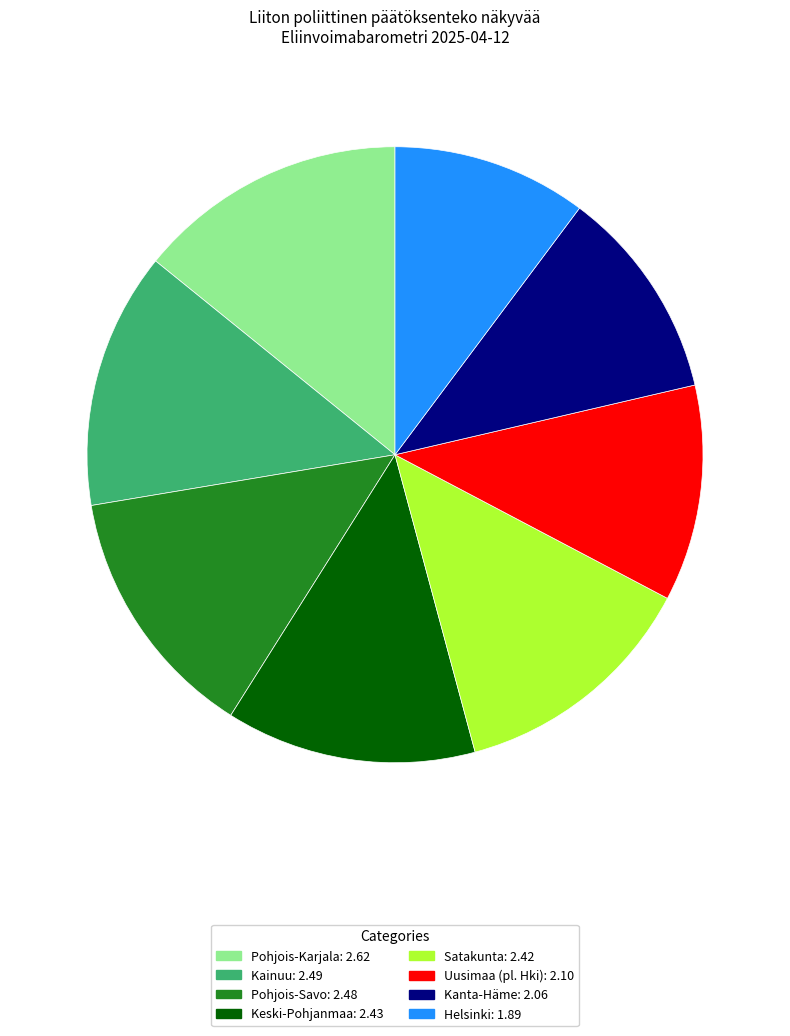

Which category has the smallest portion of the pie?

Helsinki